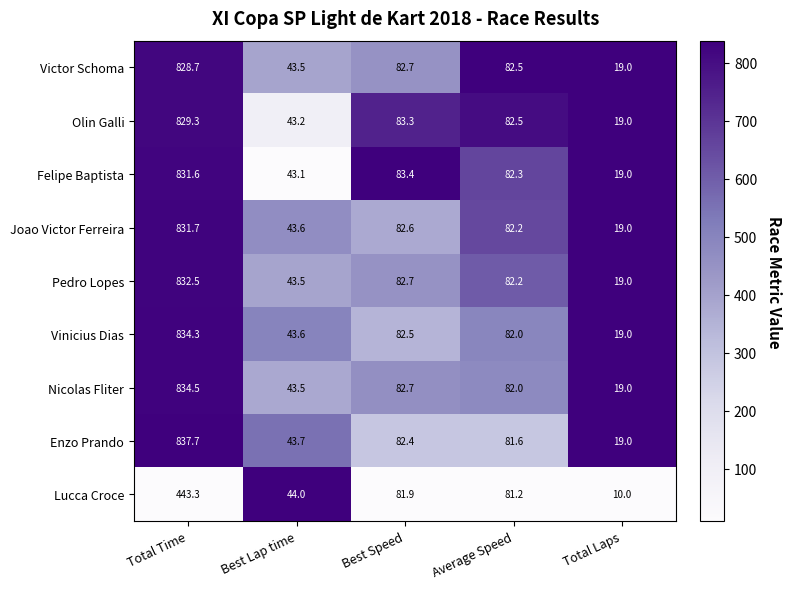

What is the greatest value displayed?

837.7